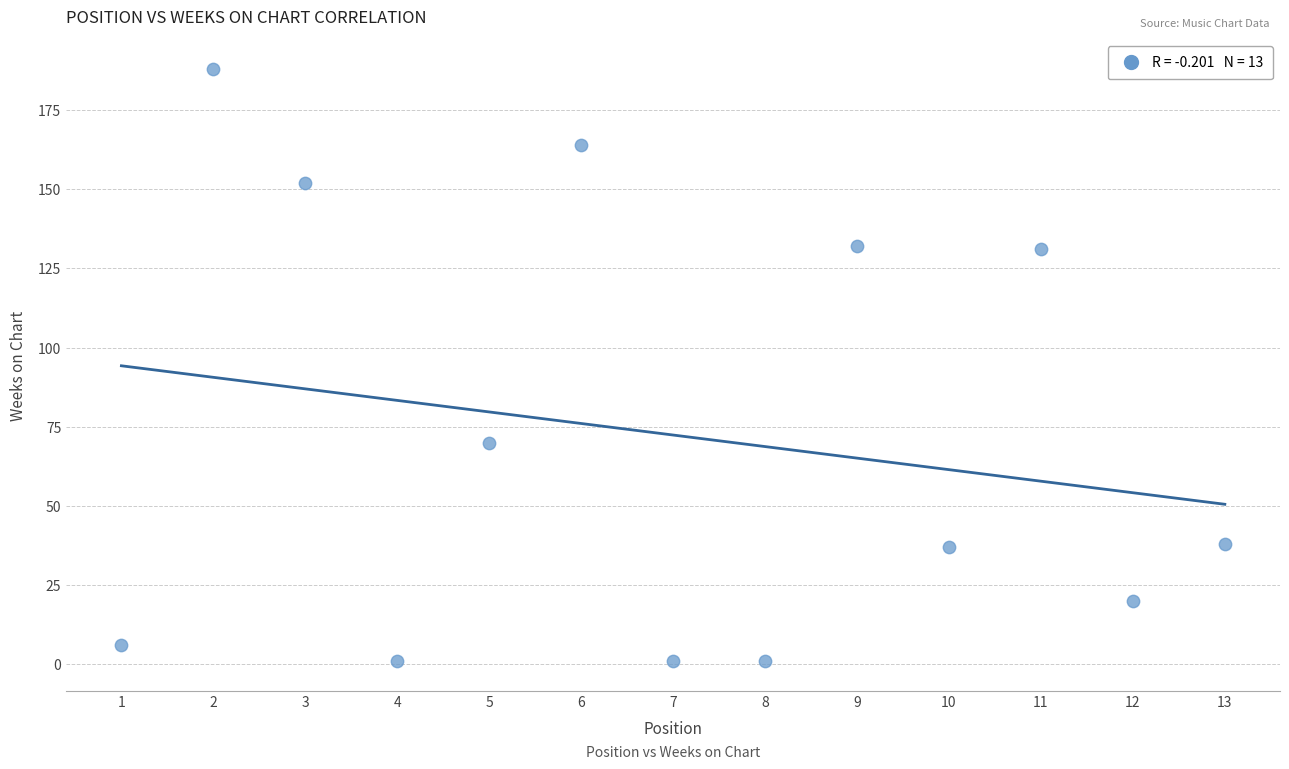

What Y value in the scatter plot is closest to 94?

70